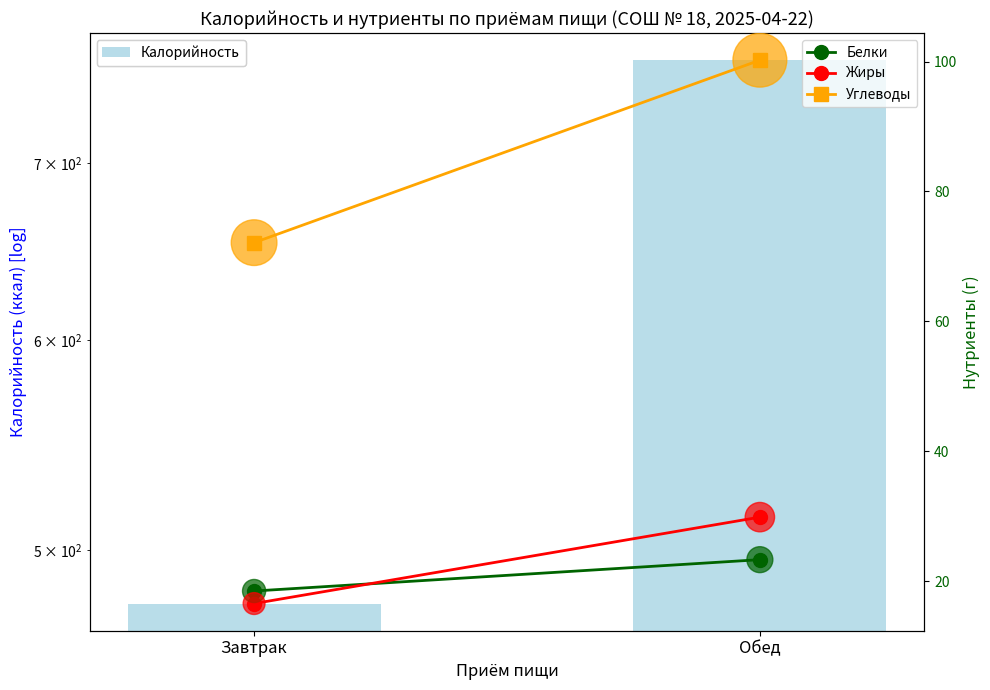

Which series has the largest total across all categories?

Калорийность